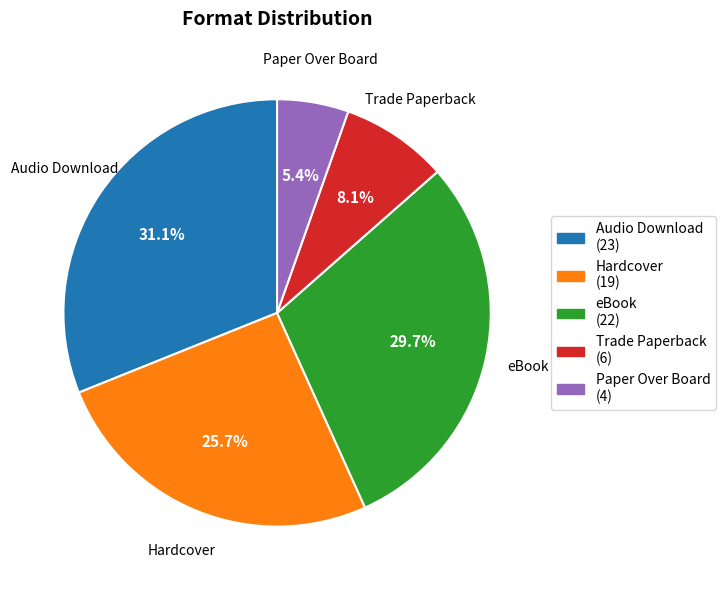

Combined, what portion of the pie is Hardcover and Paper Over Board?

31.1%